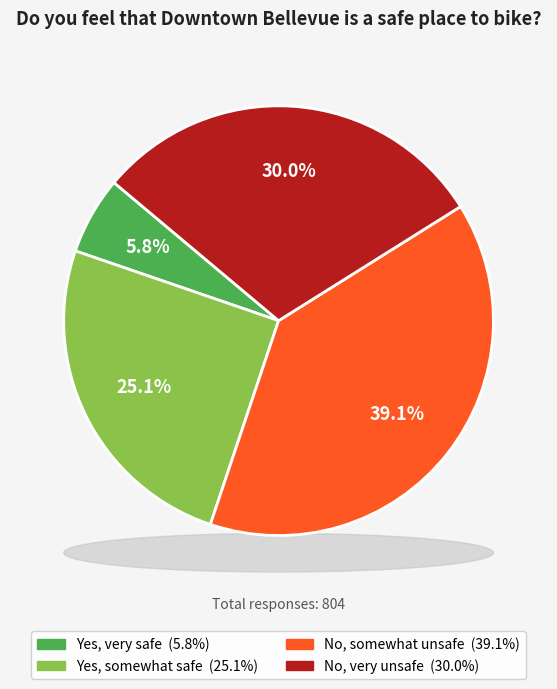

Is No, very unsafe the majority of the pie?

No